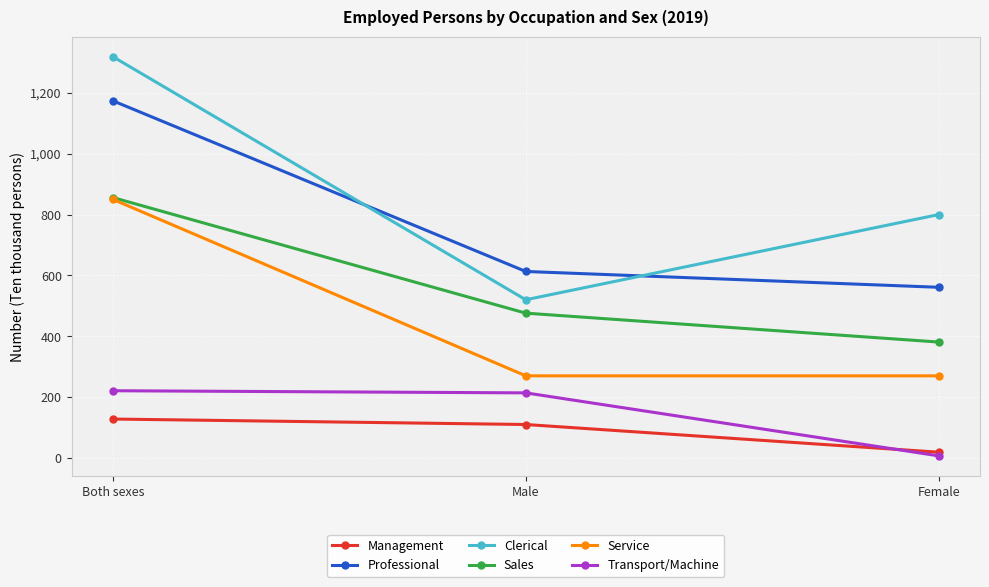

What is the sum of the Sales values at Male and Female?

857